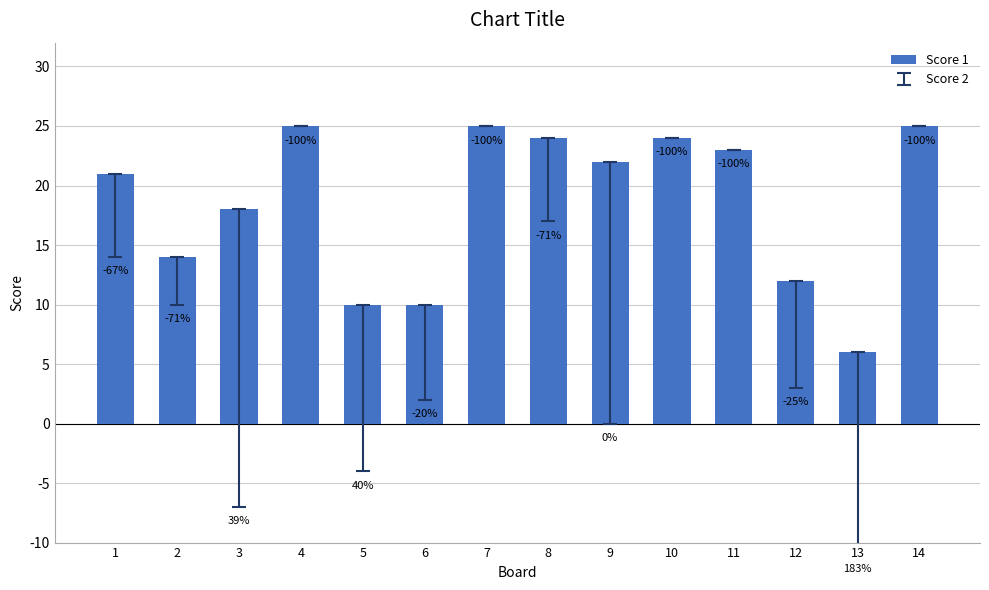

How many bars are there in total?

14